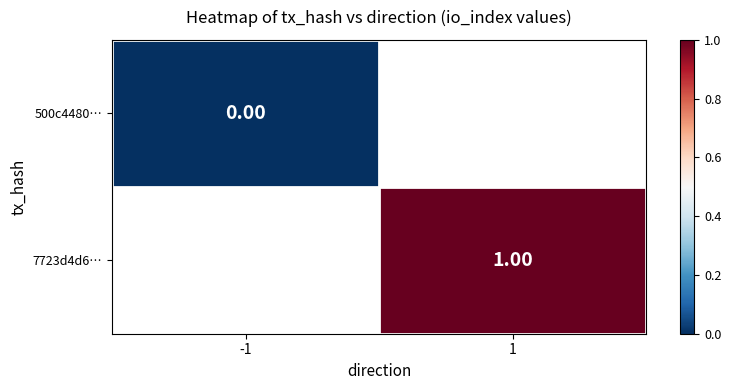

List the labels in order of 500c4480… value, smallest first.

-1, 1